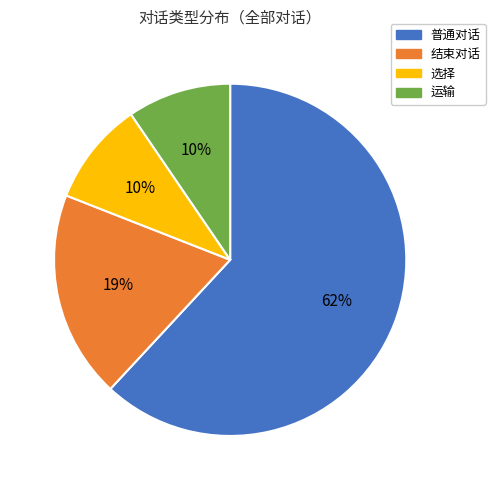

Is the sum of 结束对话 and 普通对话 greater than half?

Yes